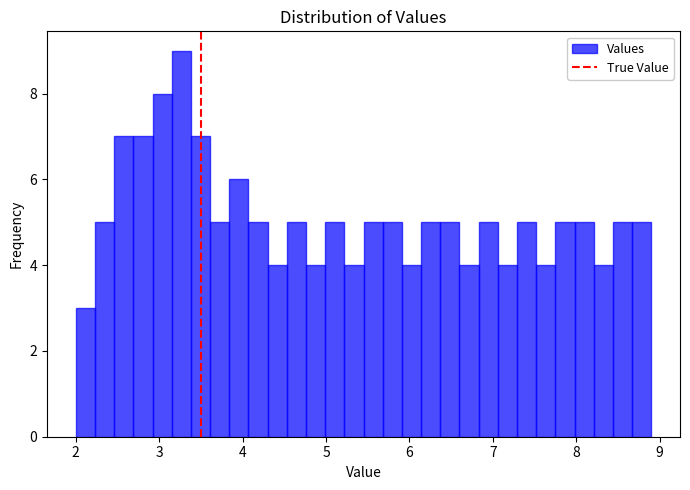

Read against the x-axis, roughly where is the centre of the tallest bar?

3.3